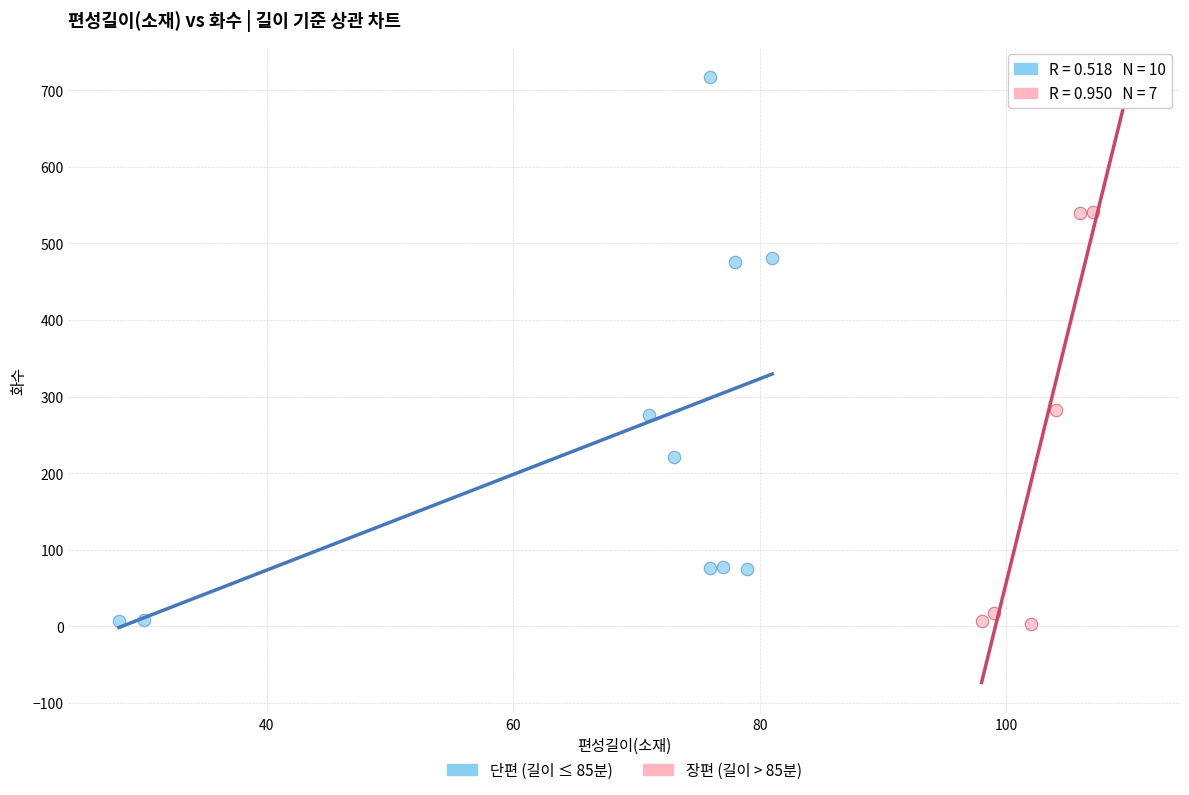

What are all the series names shown in the legend?

단편 (길이 ≤ 85분), 장편 (길이 > 85분)